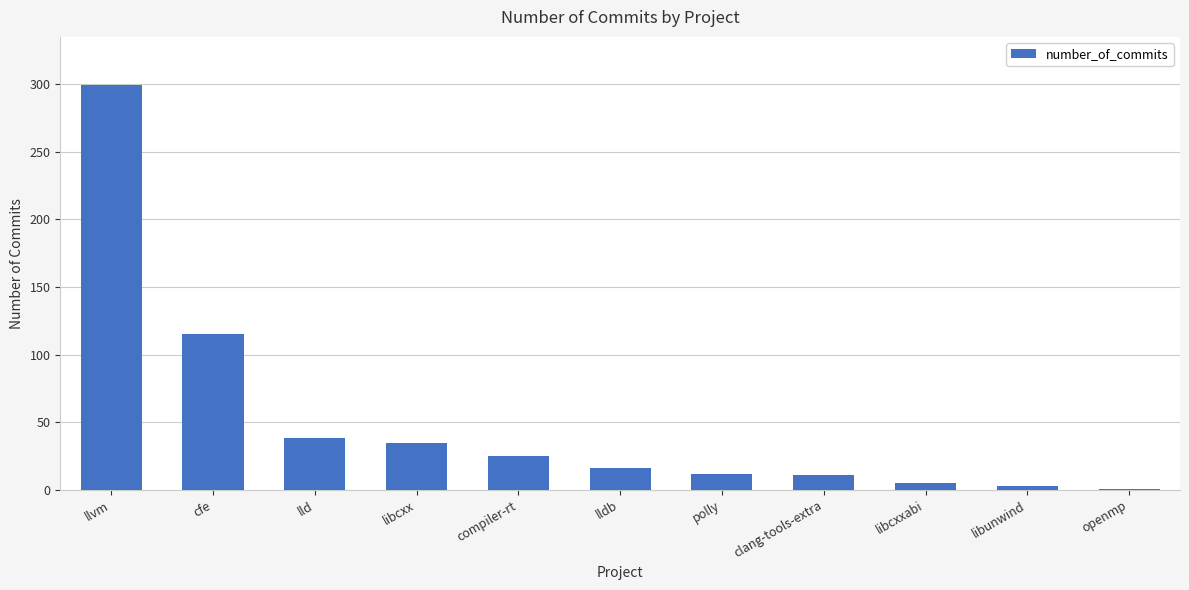

What is the sum of all values?

560